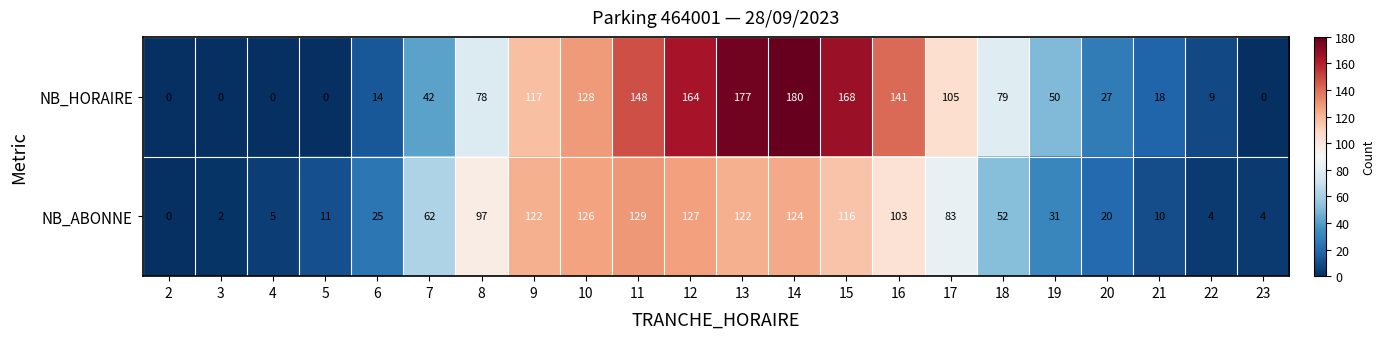

List the series in order of their overall mean, lowest first.

NB_ABONNE, NB_HORAIRE